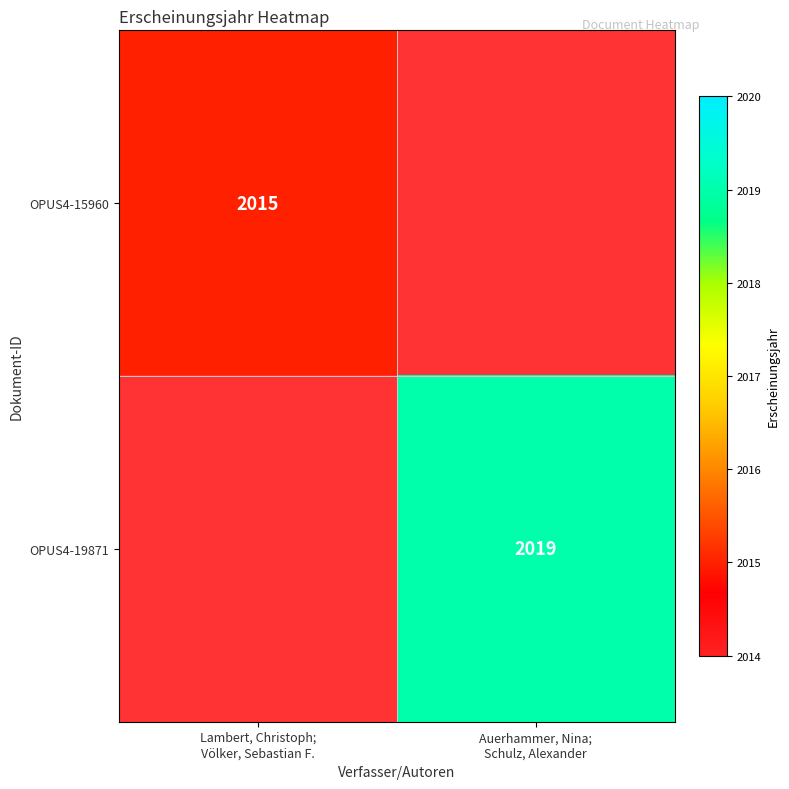

The value of OPUS4-15960 at Lambert, Christoph; Völker, Sebastian F. is 2015. True or false?

True